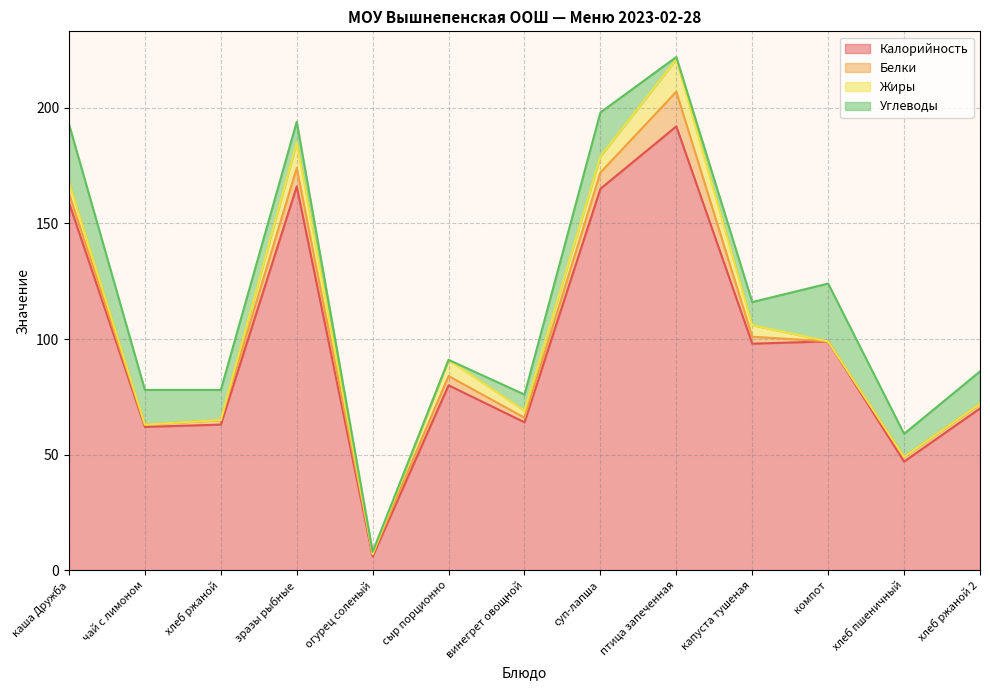

Does the chart display data point markers on the line(s)?

No